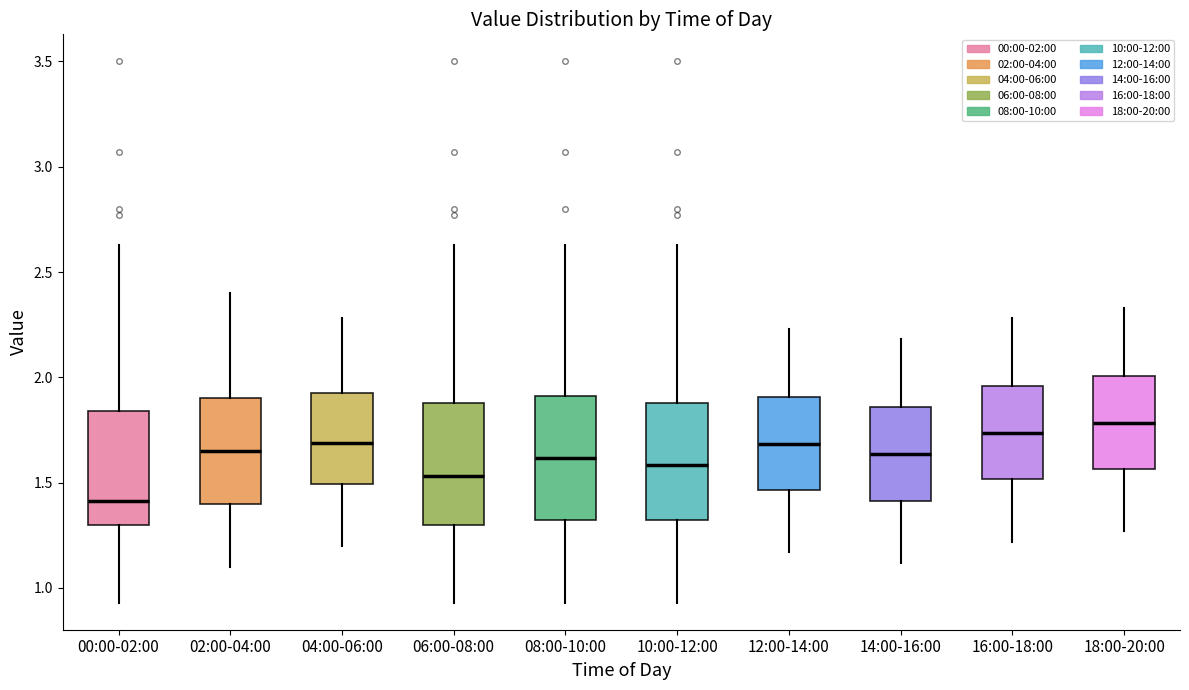

Where does the upper whisker of the box for 04:00-06:00 end on the y-axis? The values are not printed on the chart, so give them approximately, as read against the axis.

2.30